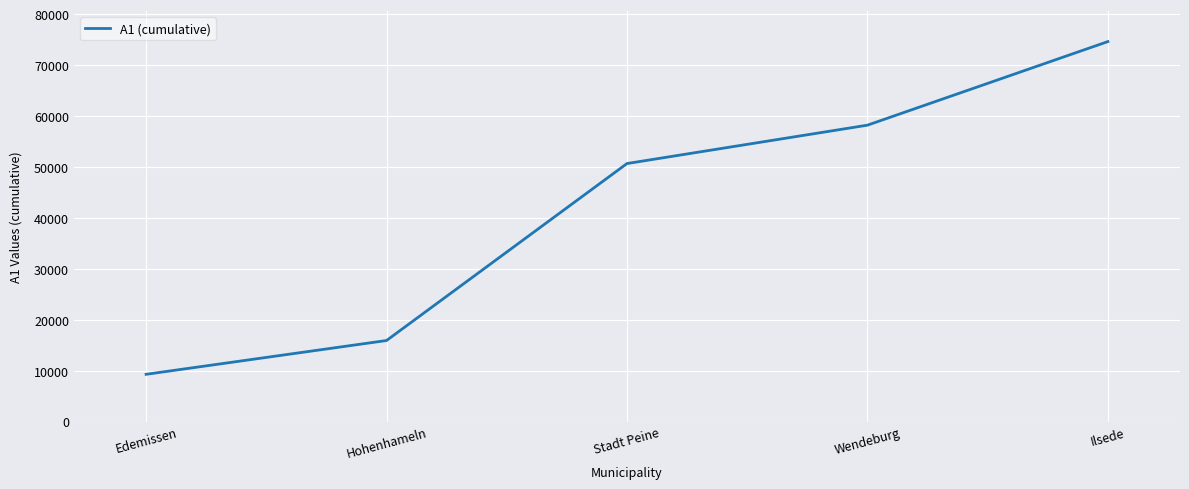

What is the sum of all values?

208728